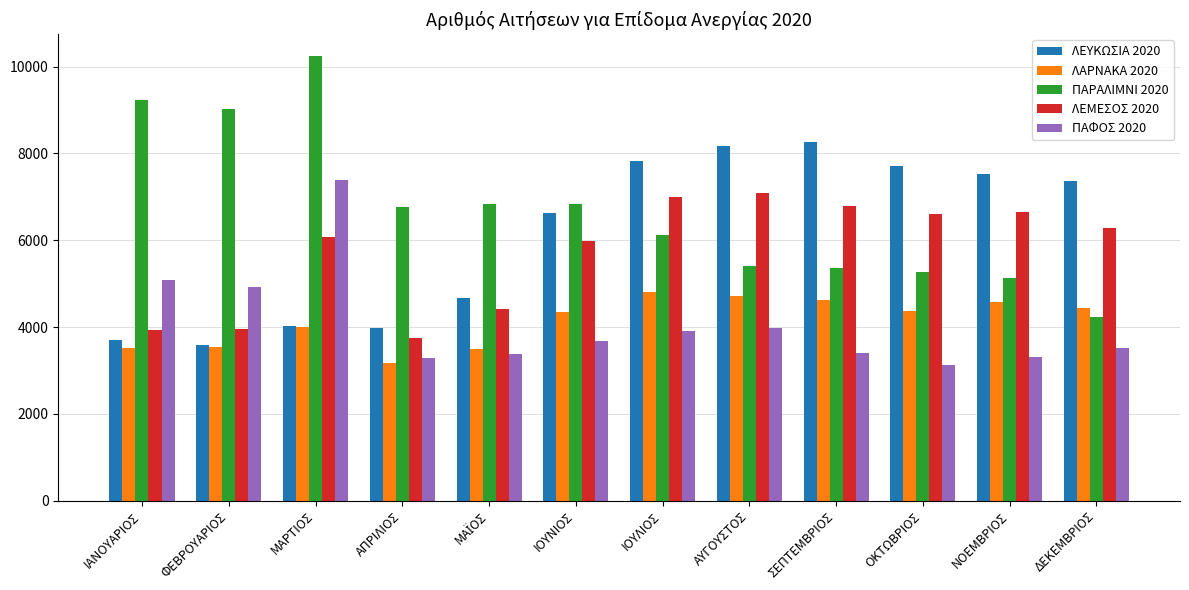

At how many categories does at least one series exceed 3155?

12